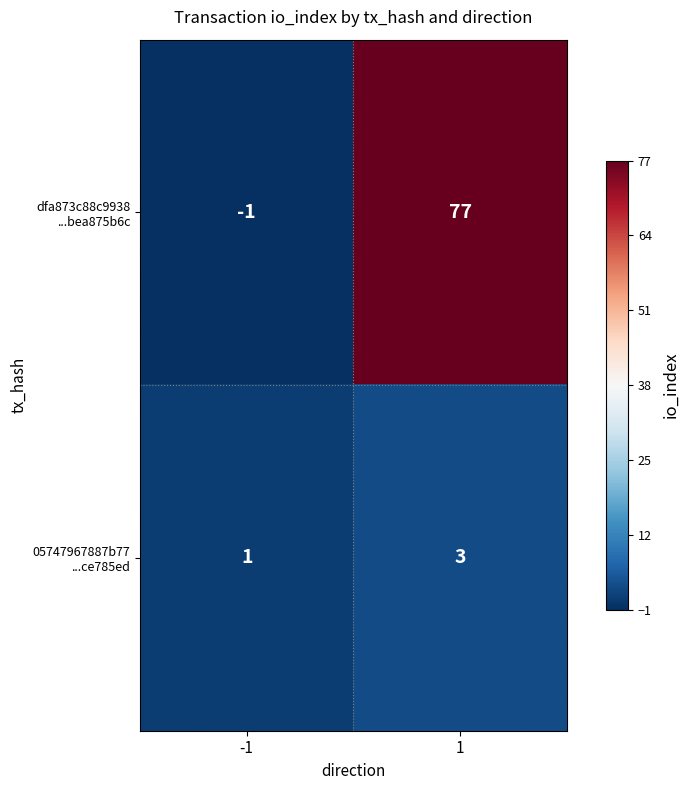

What is the difference between the highest and lowest values at 1?

74